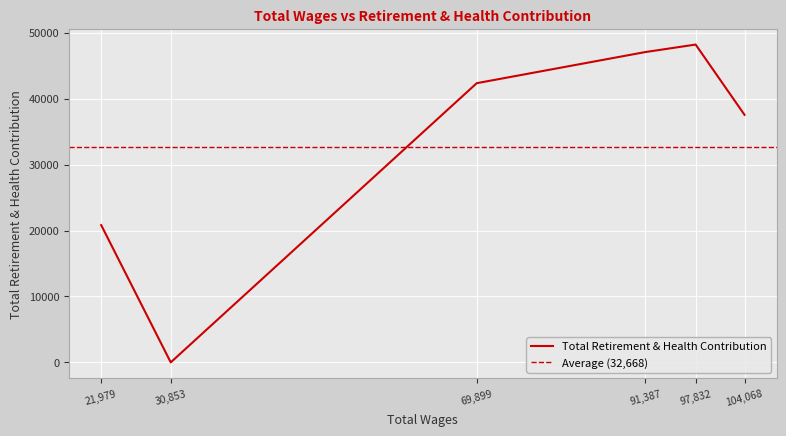

The value at 91387.0 is 47067. True or false?

True